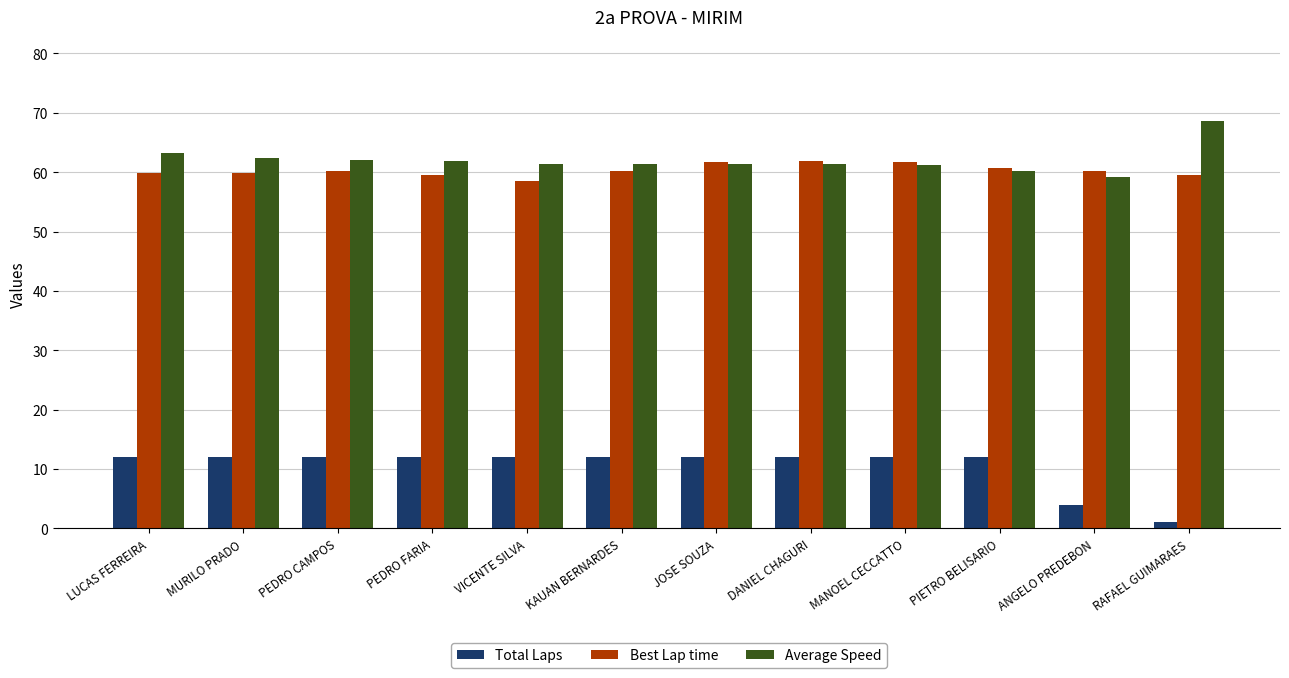

How many bars are there in total?

36